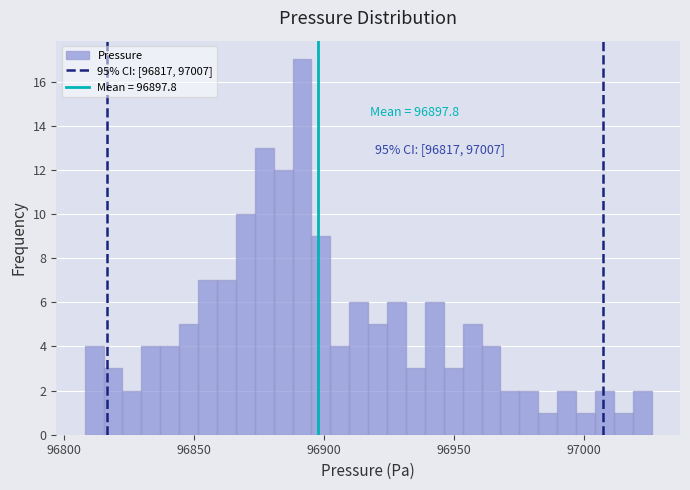

Read against the x-axis, roughly where is the centre of the tallest bar?

96890